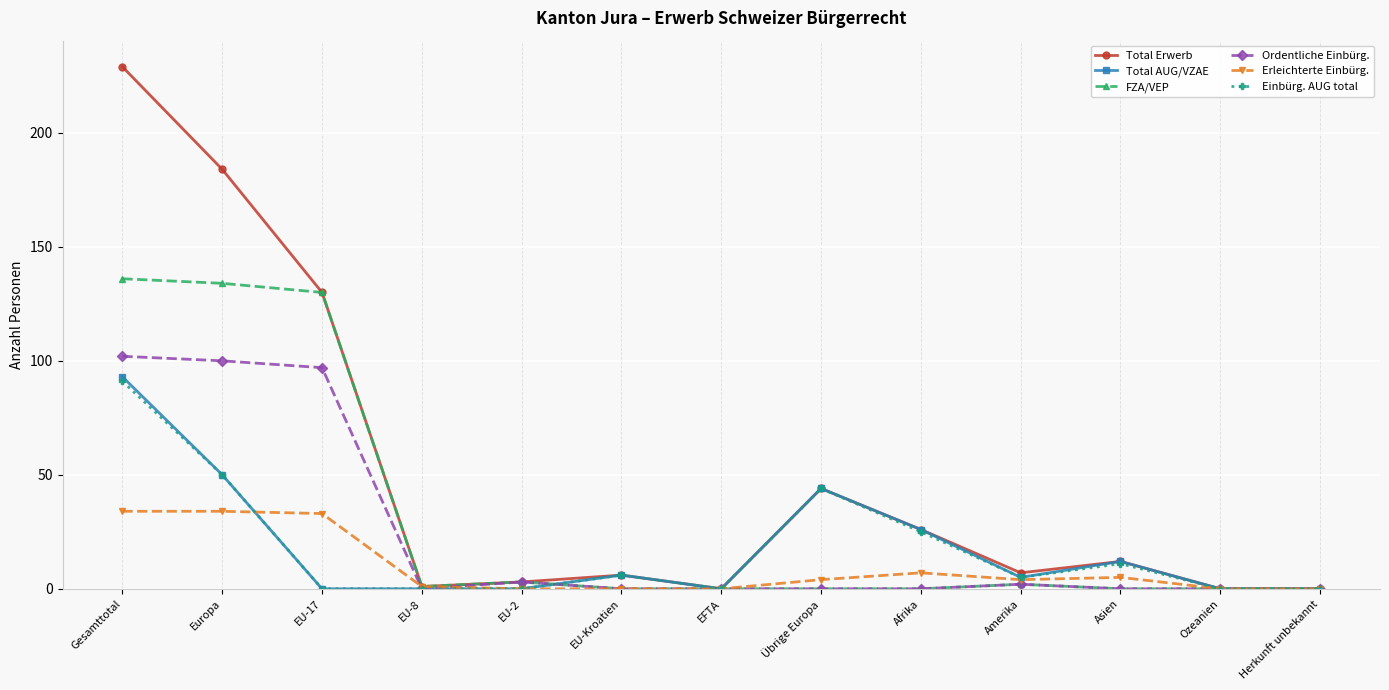

The value of Total AUG/VZAE at EU-8 is 0. True or false?

True